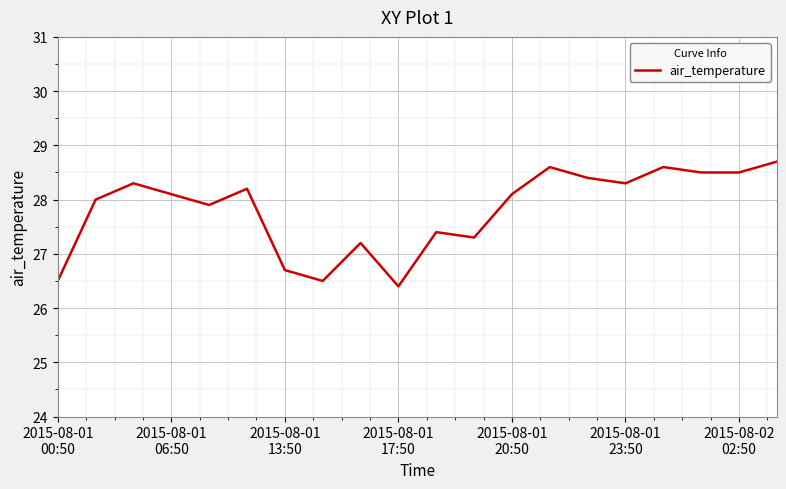

What is the smallest value displayed?

26.4